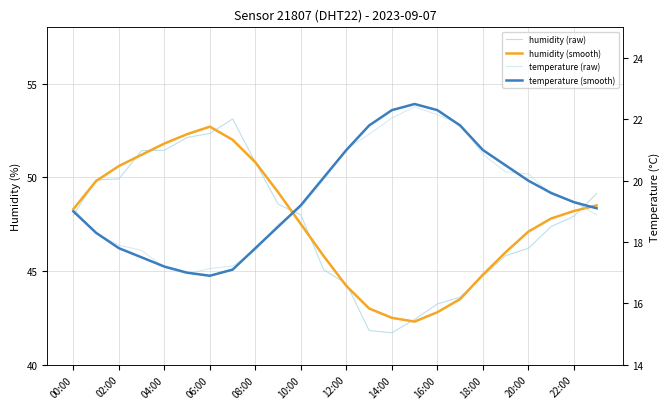

True or false: humidity (smooth) has a value of 69.1 at 16:00.

False